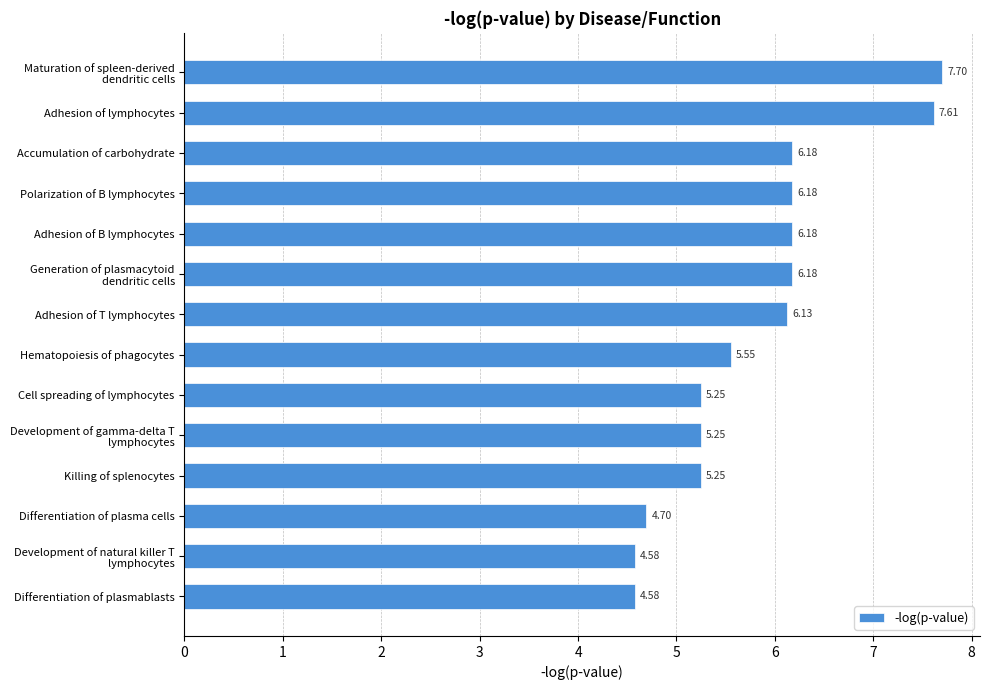

What is the difference between the second highest and second lowest values?

3.0